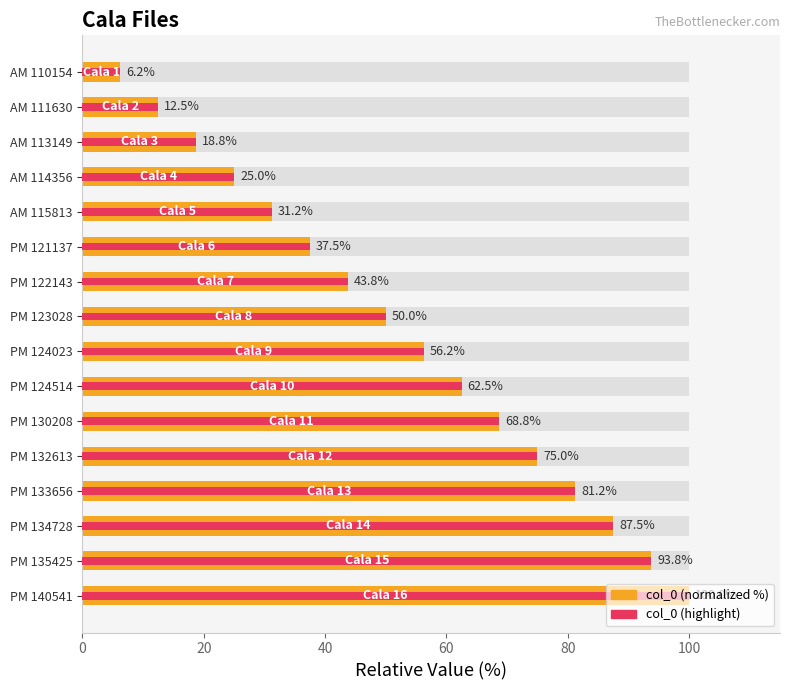

List the series in order of their peak value, highest first.

col_0 (normalized %), col_0 (highlight)